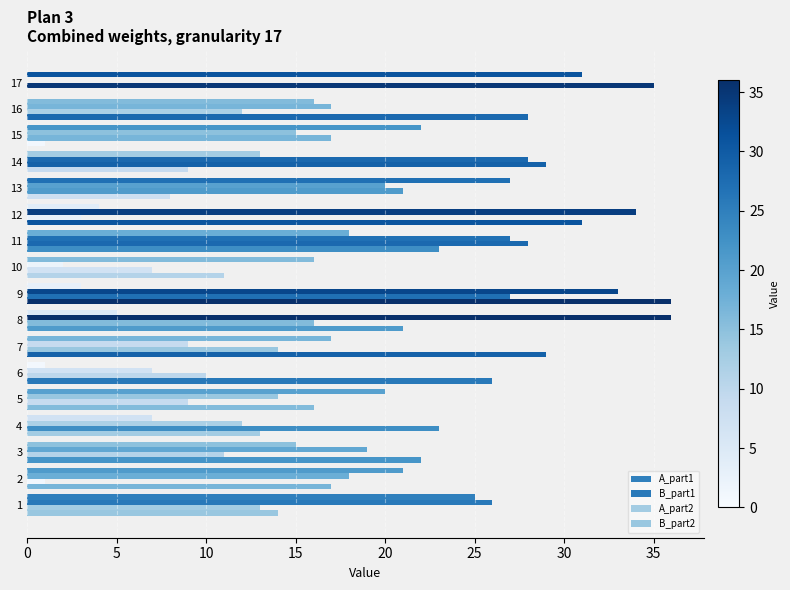

How many data points does each series have?

17